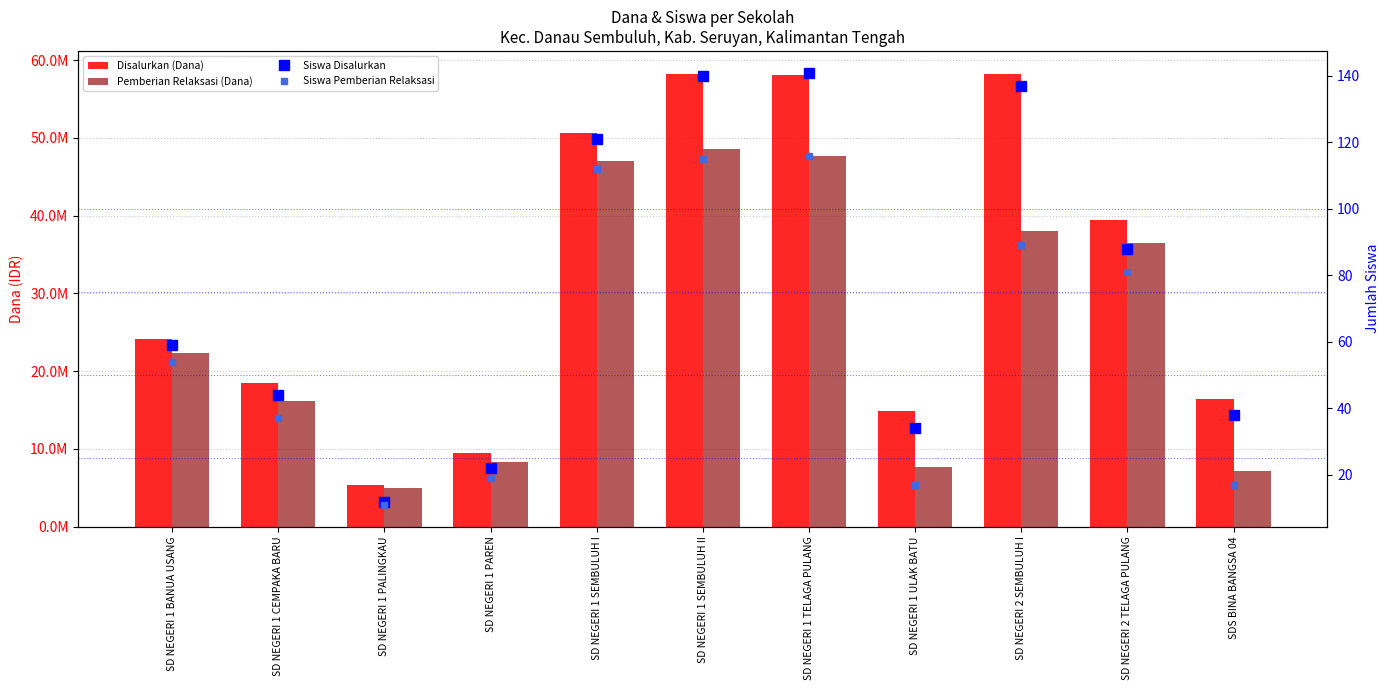

What is the highest value of the Pemberian Relaksasi (Dana) series?

48600000